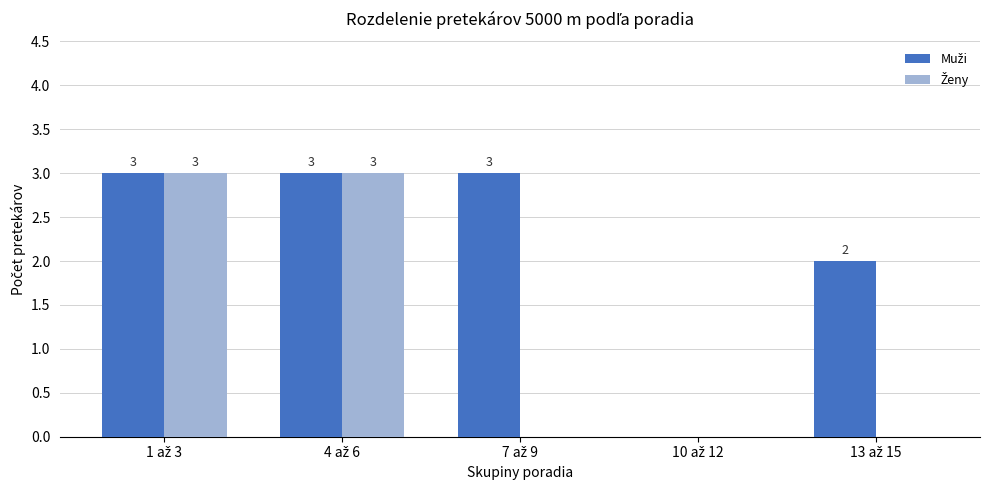

What is the greatest value displayed?

3